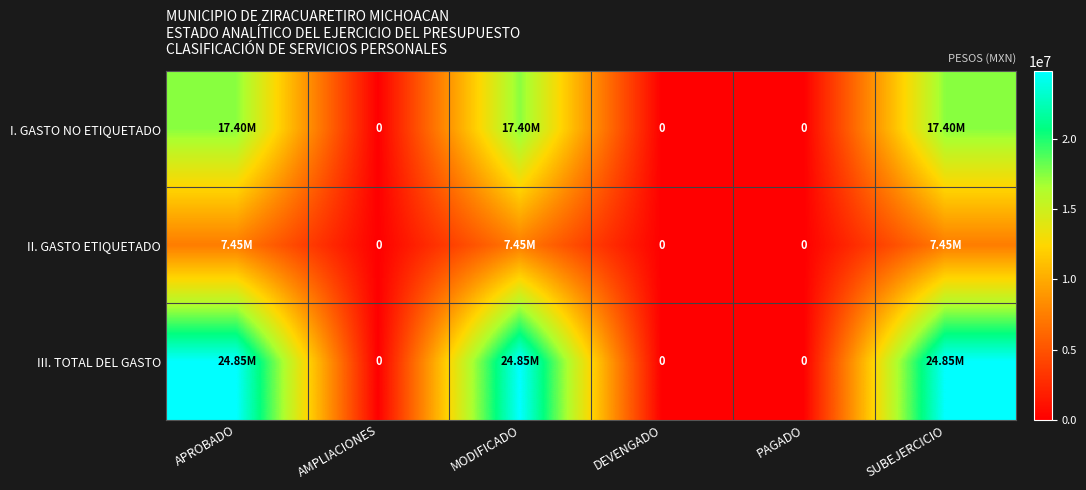

What is the difference between the second highest and minimum values in the III. TOTAL DEL GASTO series?

24849167.3